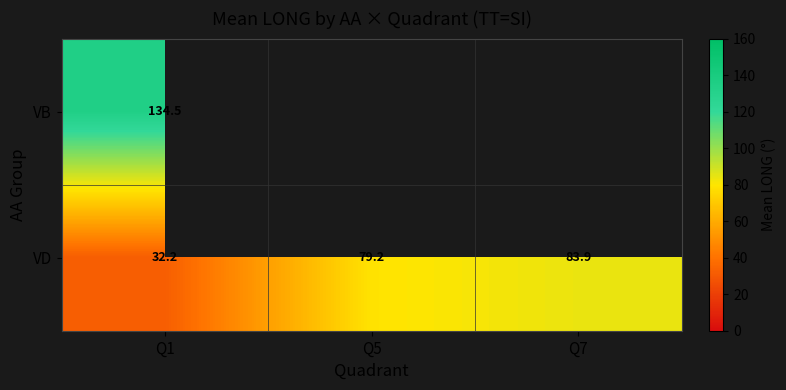

At how many categories does at least one series exceed 62?

3